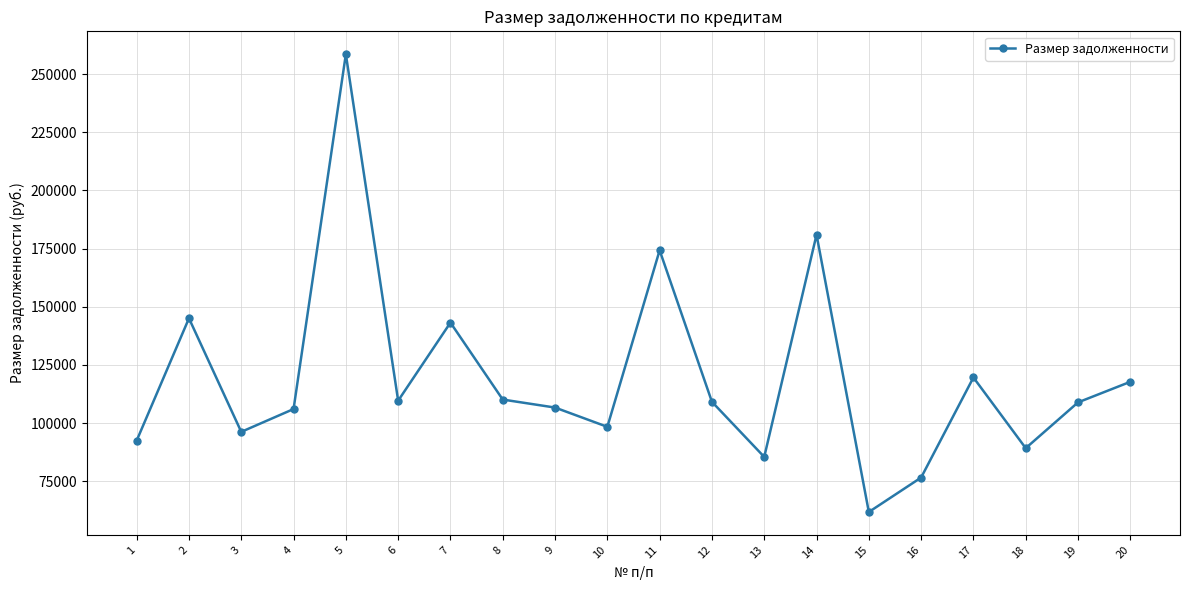

The chart shows a value of 180929.1 at 14. True or false?

True